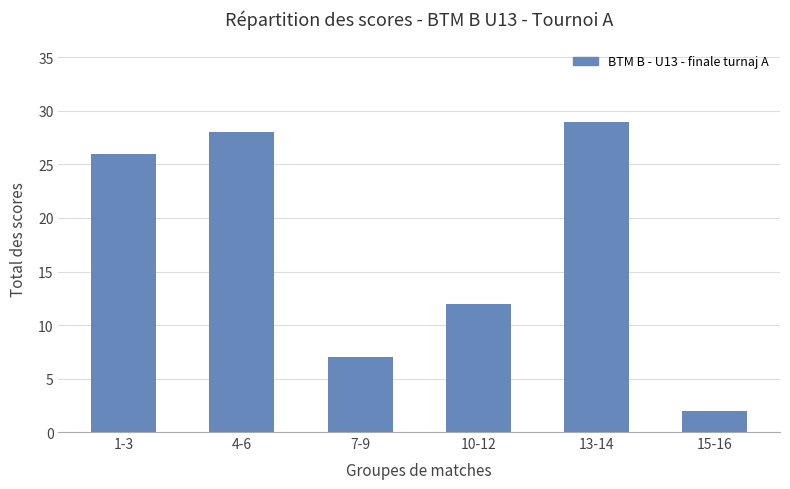

What is the label of the 2nd bar from the left?

4-6